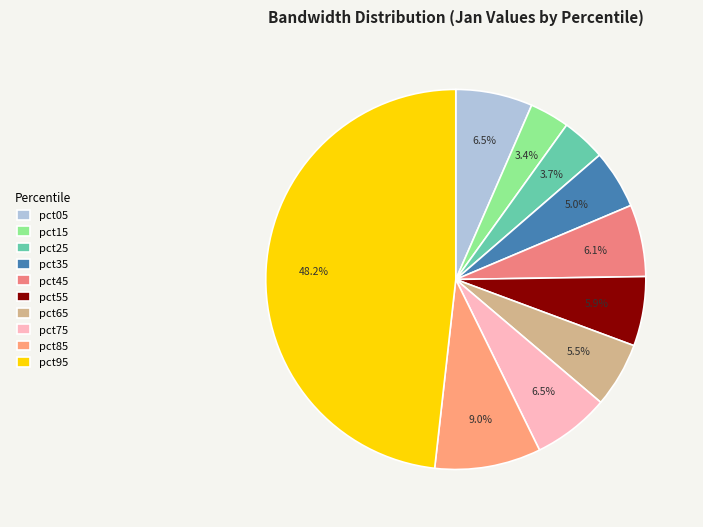

To the nearest percent, what percentage of the pie is pct05?

7%